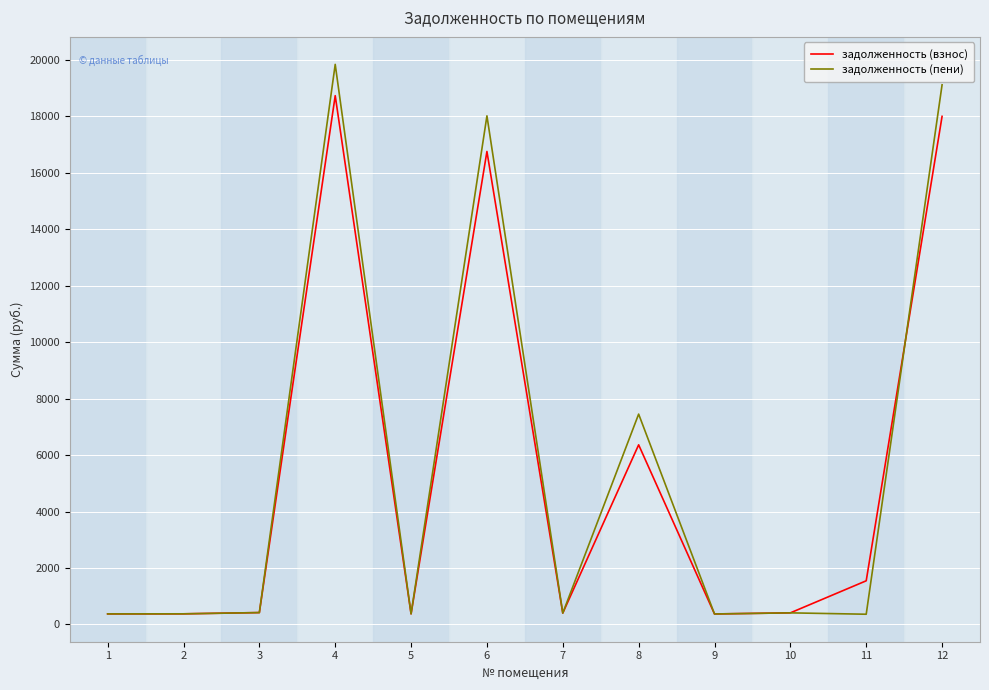

What is the average value of the задолженность (взнос) series?

5343.7